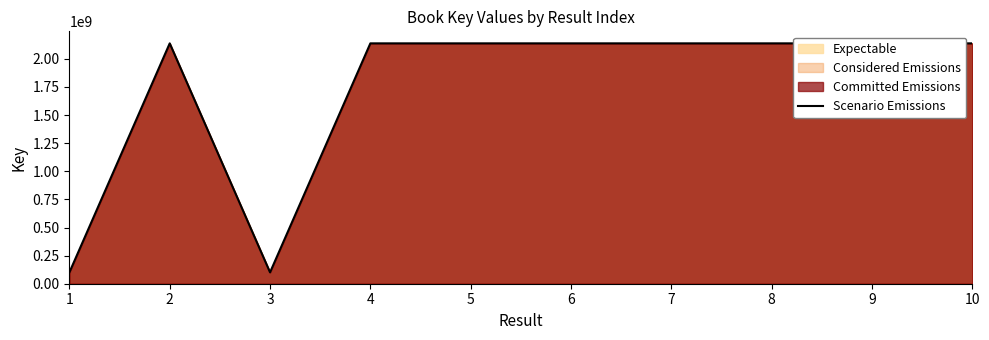

Does the chart have visible grid lines?

No